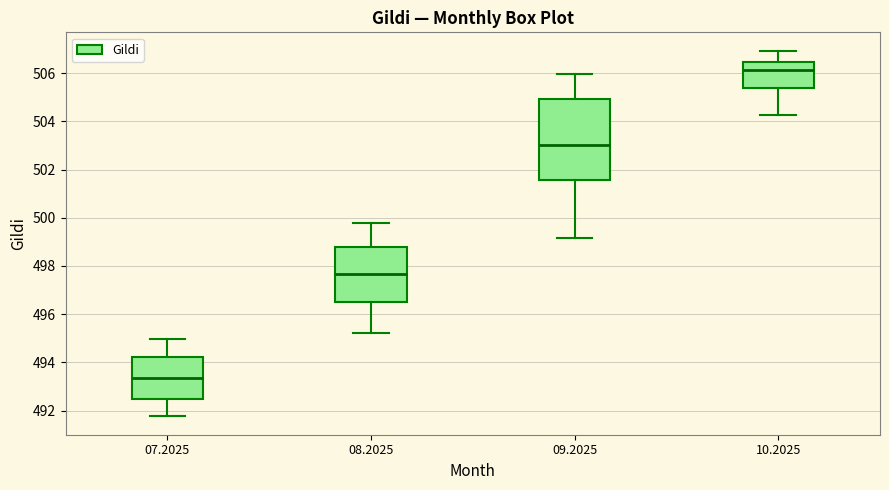

Comparing the boxes themselves (not the whiskers), which one is the tallest?

09.2025